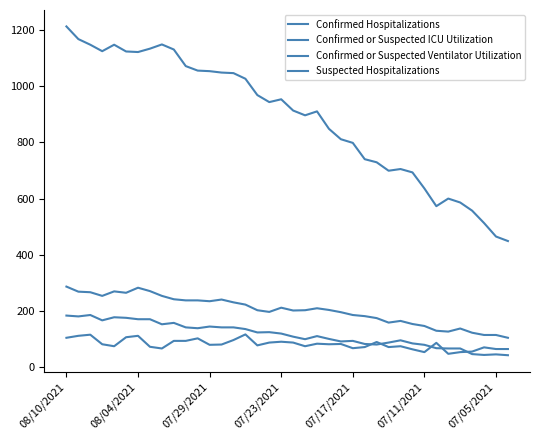

How many lines are shown in the chart?

4